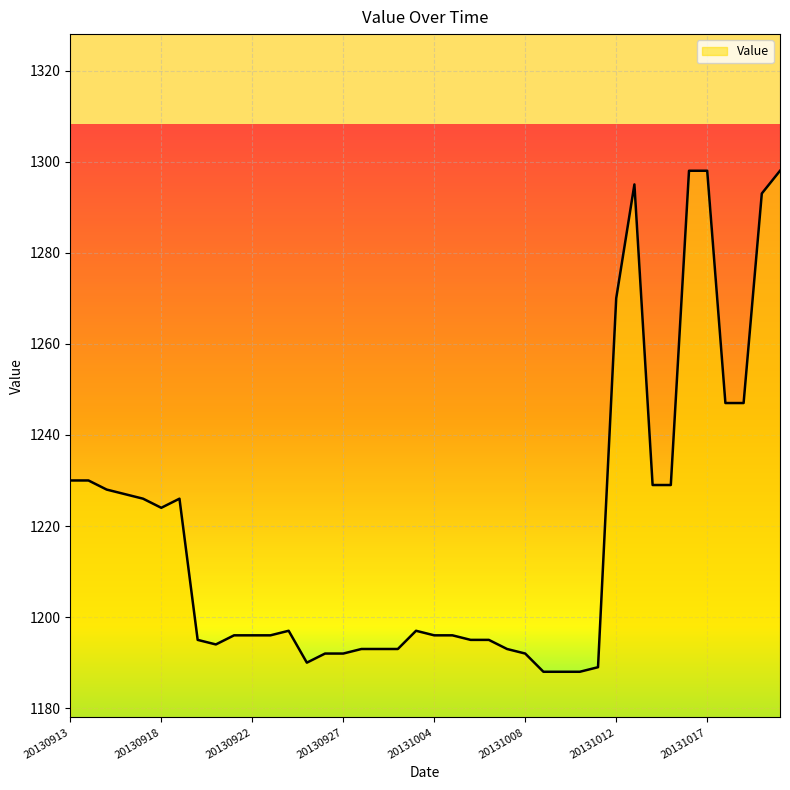

What is the minimum value shown in the chart?

1188